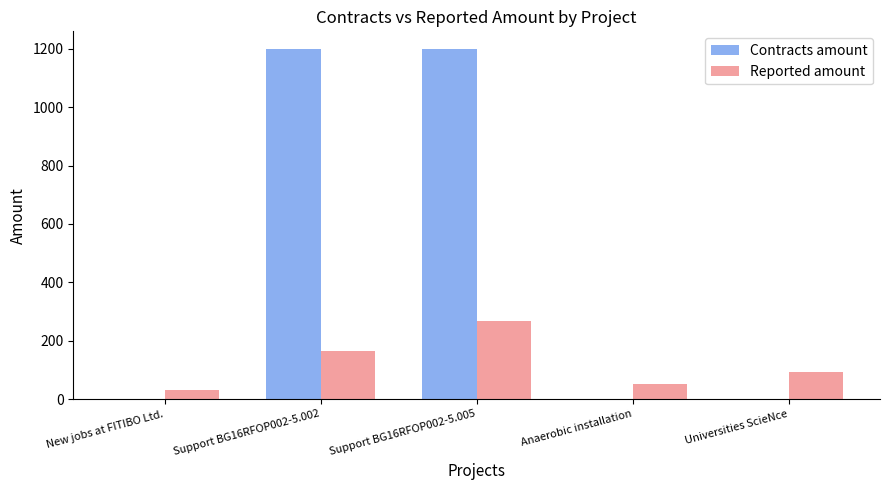

What are all the series names shown in the legend?

Contracts amount, Reported amount